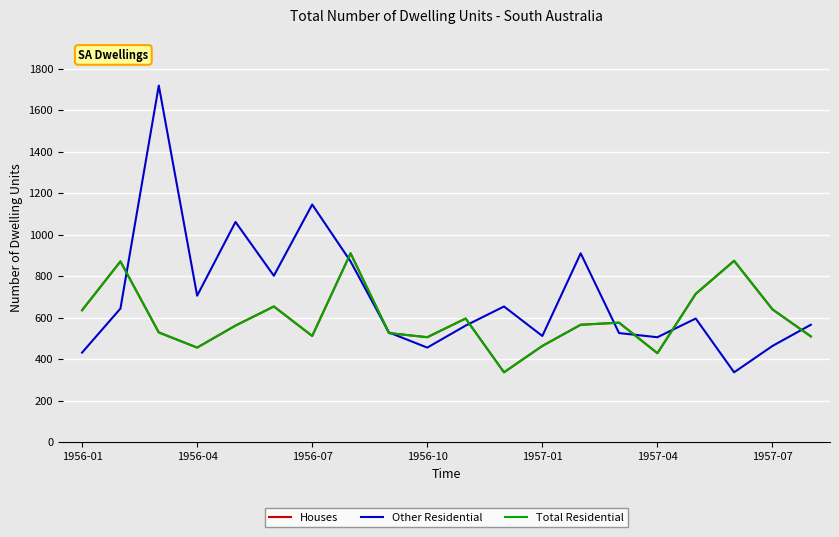

Does the chart have visible grid lines?

Yes